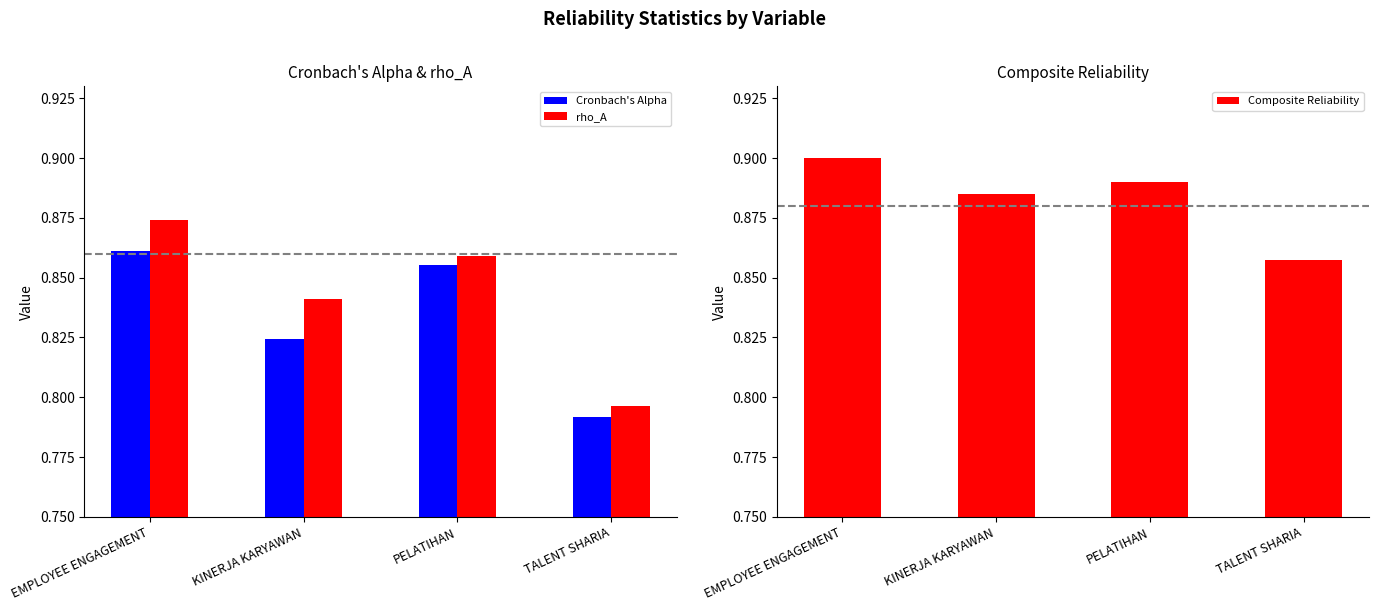

At EMPLOYEE ENGAGEMENT, list the series in order from largest to smallest.

Composite Reliability, rho_A, Cronbach's Alpha